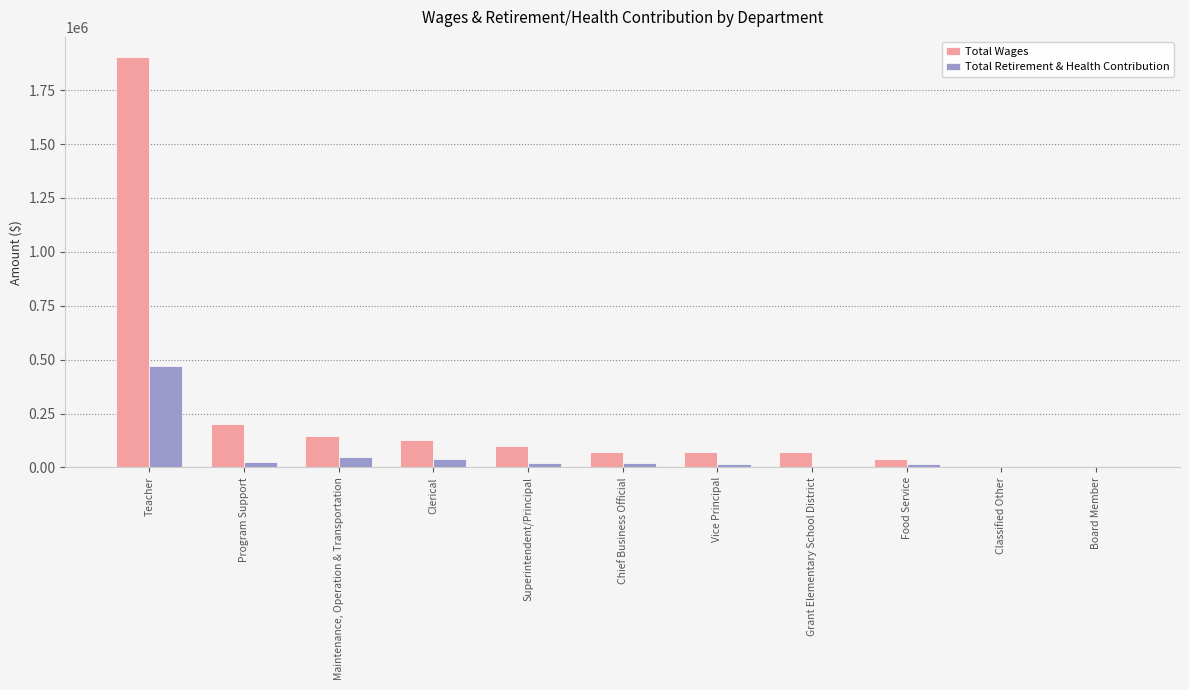

What is the sum of all Total Wages values?

2732143